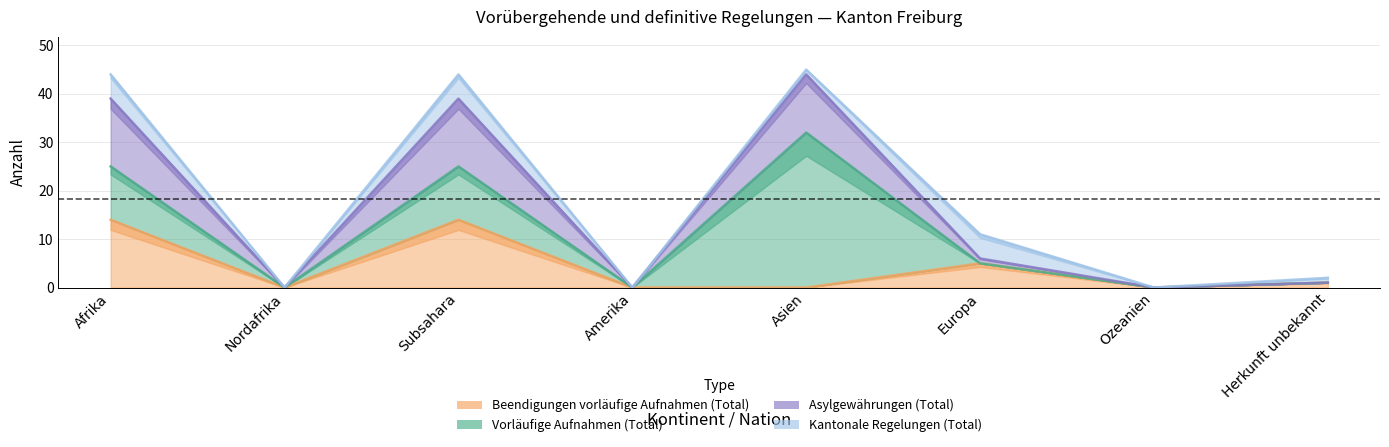

True or false: Beendigungen vorläufige Aufnahmen (Total) and Asylgewährungen (Total) cross at least once.

False